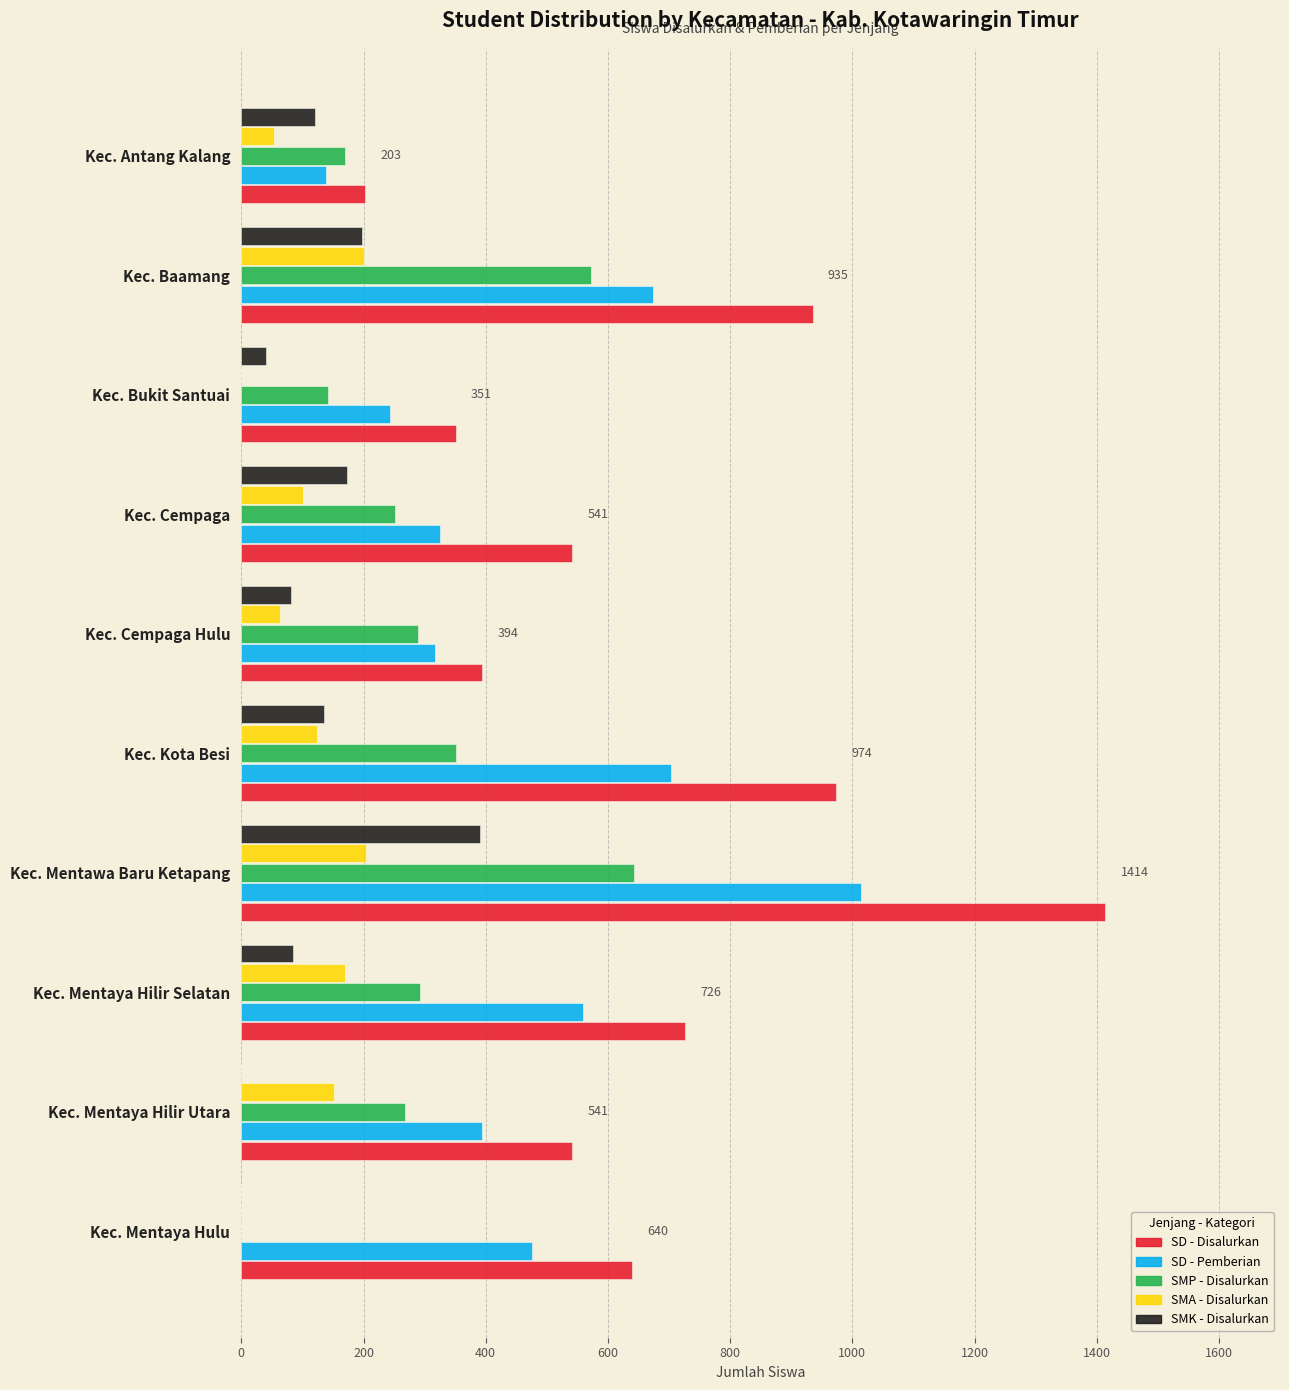

Which series changed the most between Kec. Mentaya Hilir Utara and Kec. Baamang?

SD - Disalurkan